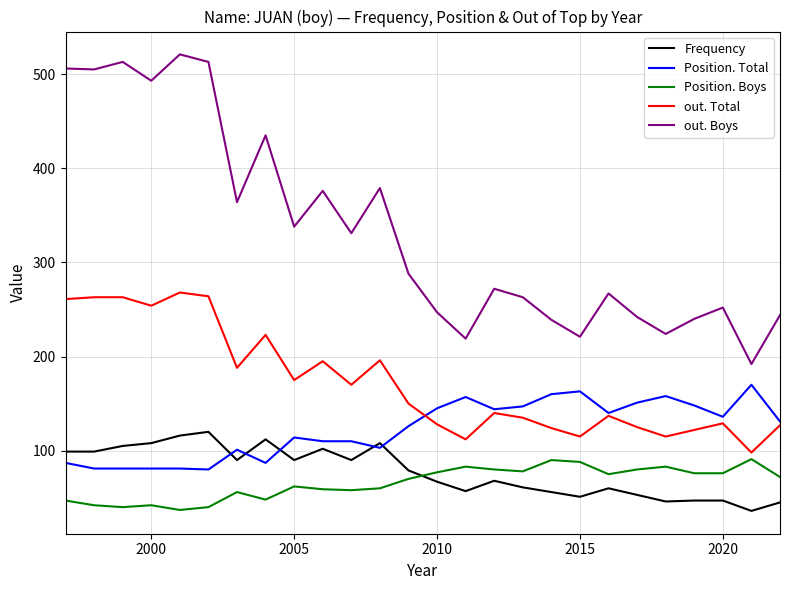

Which series has the largest total across all categories?

out. Boys